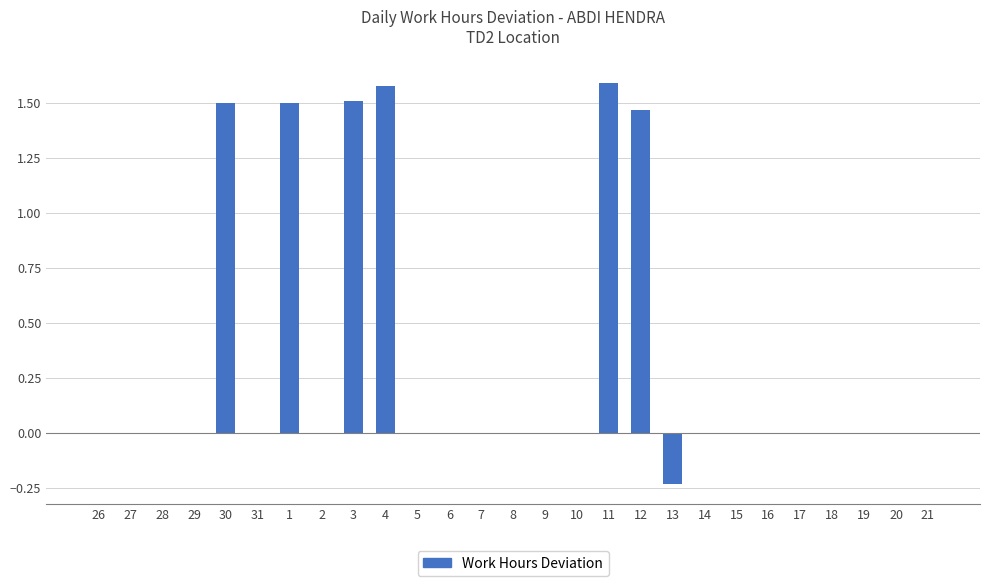

What is the average value?

0.3